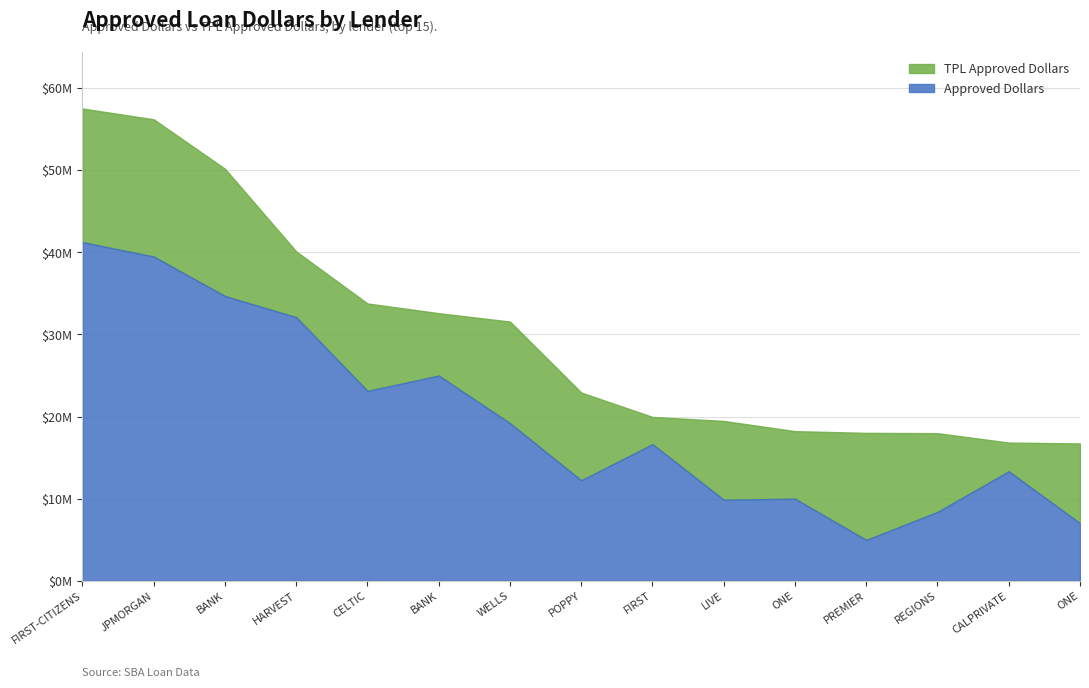

Which series has the largest range (max minus min)?

TPL Approved Dollars